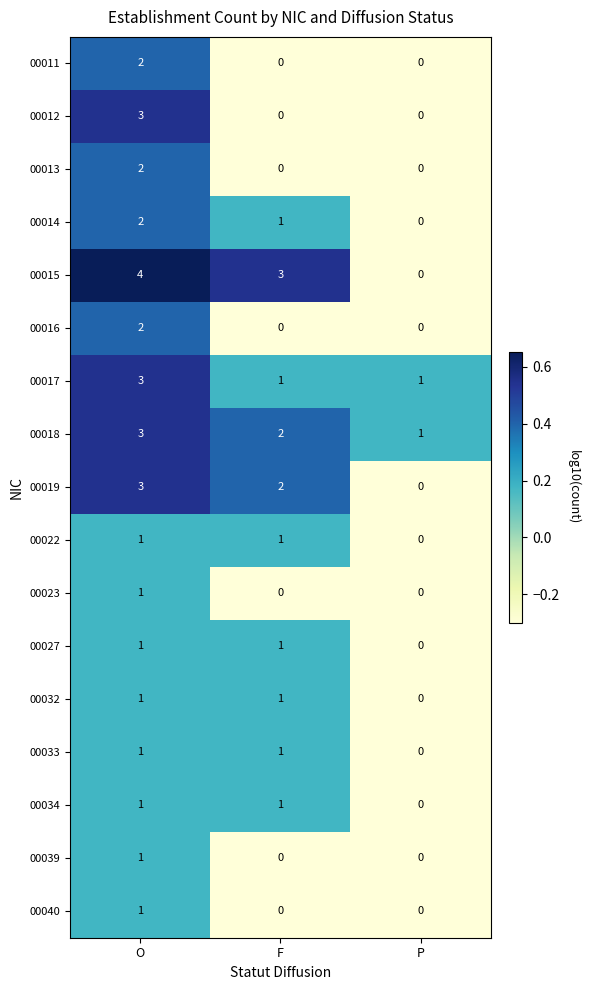

Count the 00012 values in the range 0 to 3.

3